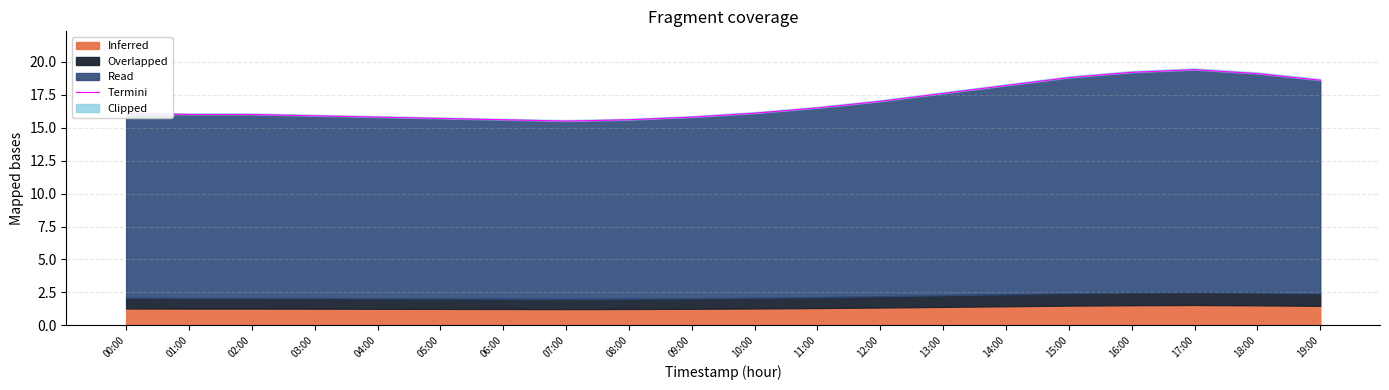

The chart shows a value of 28.4 at 15:00. True or false?

False